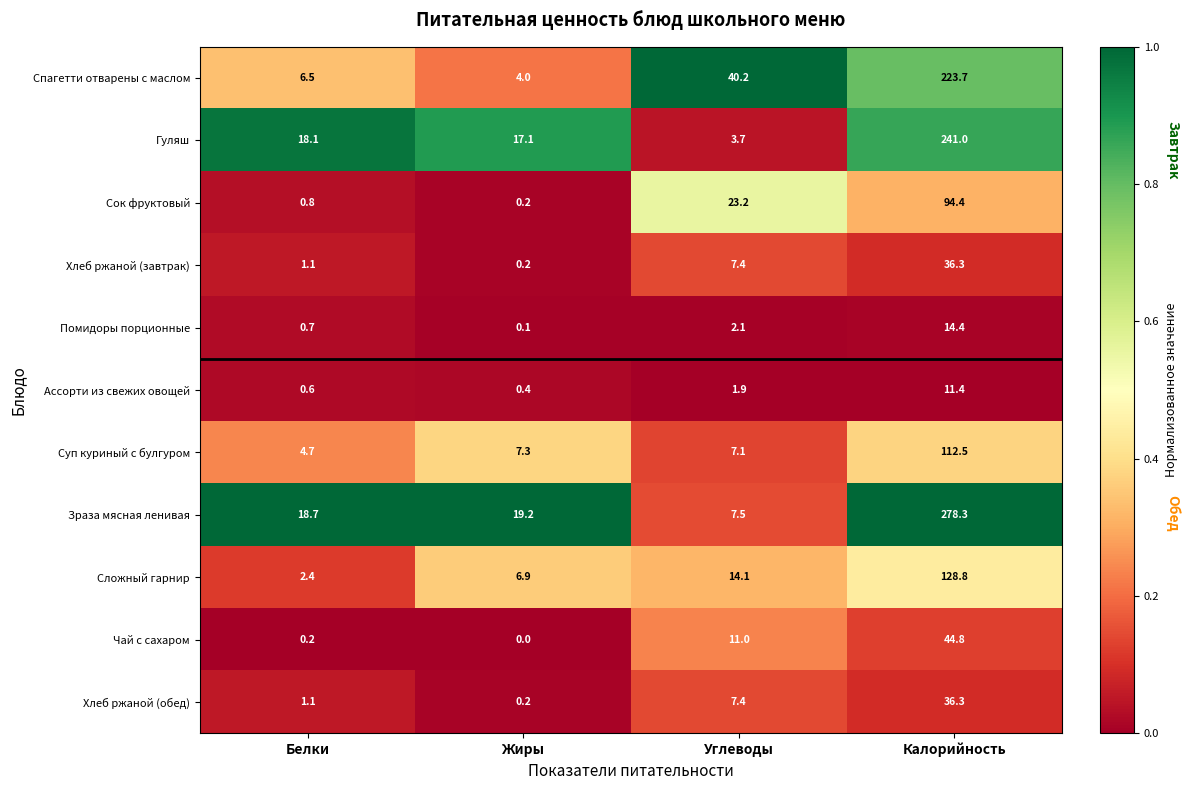

How many distinct data groups are displayed?

11